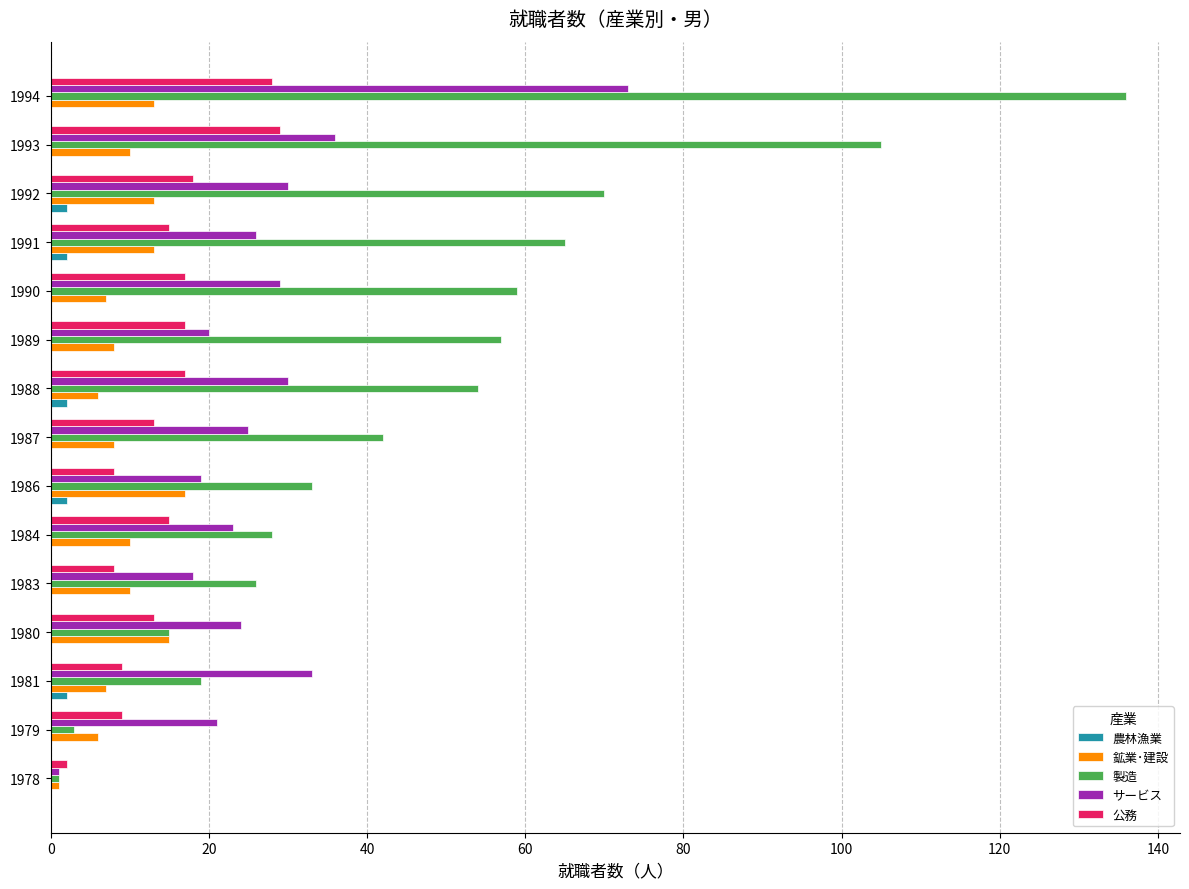

Which series has the widest spread of values?

製造